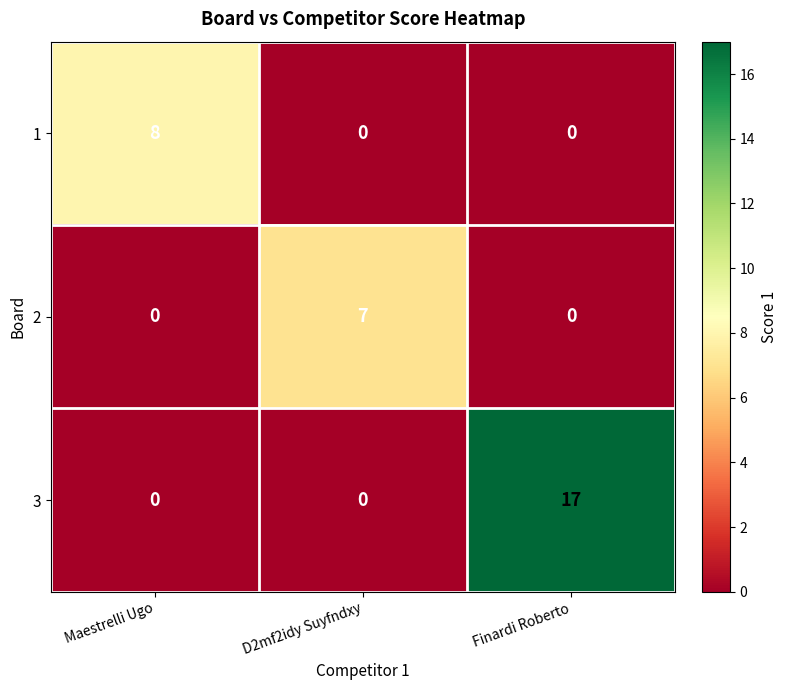

Between D2mf2idy Suyfndxy and Finardi Roberto, which series saw the biggest shift?

3